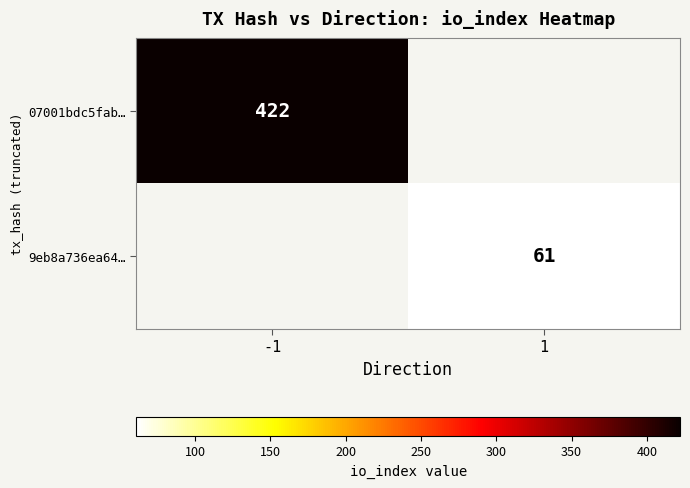

What is the spread (max minus min) of values at -1?

422